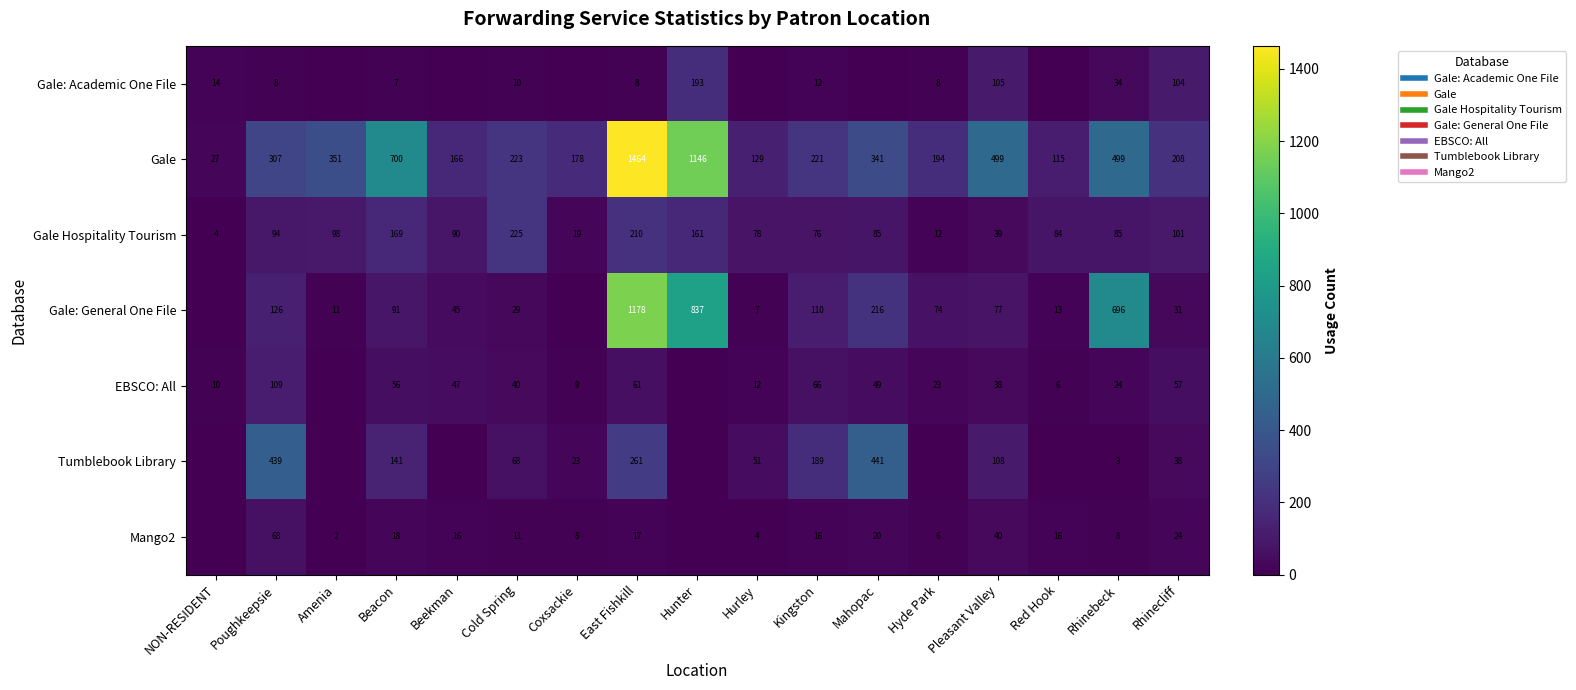

At which label does Tumblebook Library first exceed 38?

Poughkeepsie